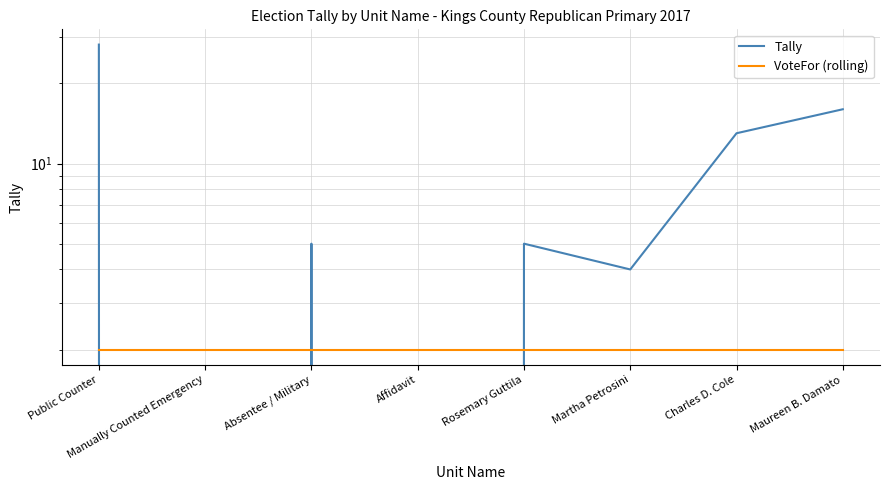

True or false: VoteFor (rolling) and Tally cross at least once.

True